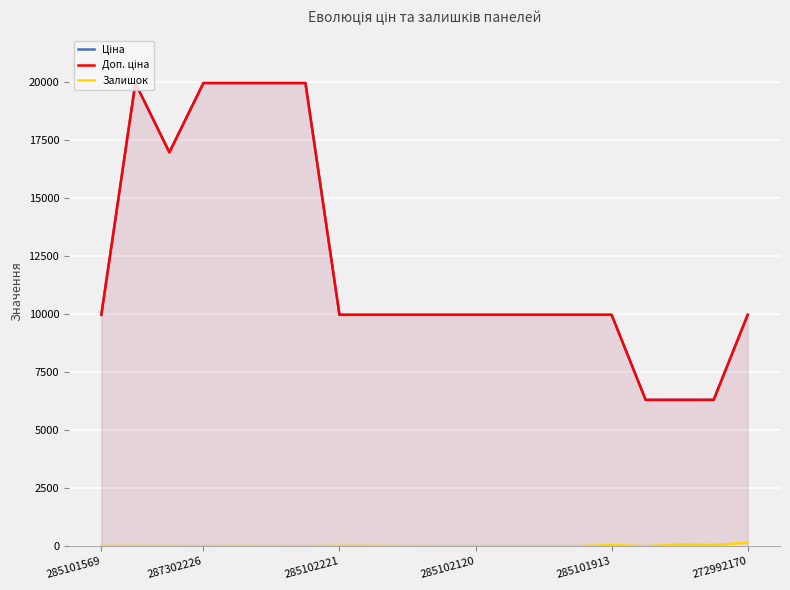

Between 8 and 12, which series saw the biggest shift?

Залишок